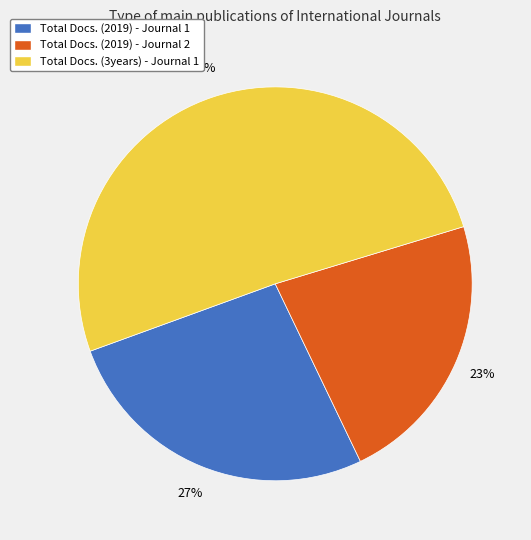

Do Total Docs. (2019) - Journal 1 and Total Docs. (3years) - Journal 1 together represent more than half of the pie?

Yes